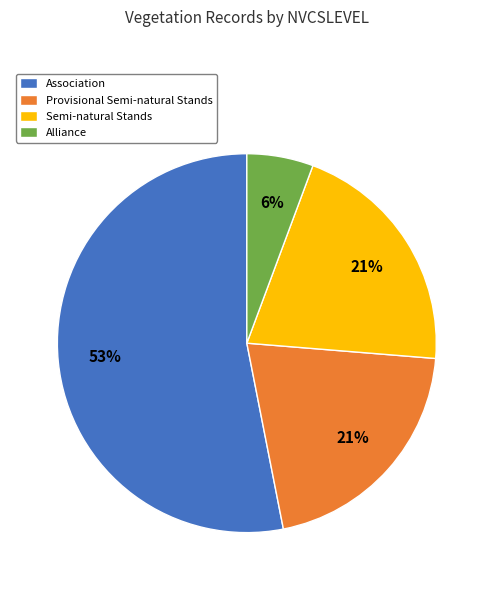

What is the ratio of the value at Provisional Semi-natural Stands to the value at Semi-natural Stands?

1.0